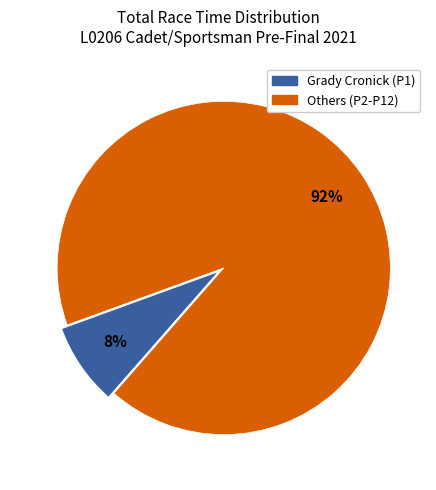

Is there any slice that represents more than half of the pie?

Yes